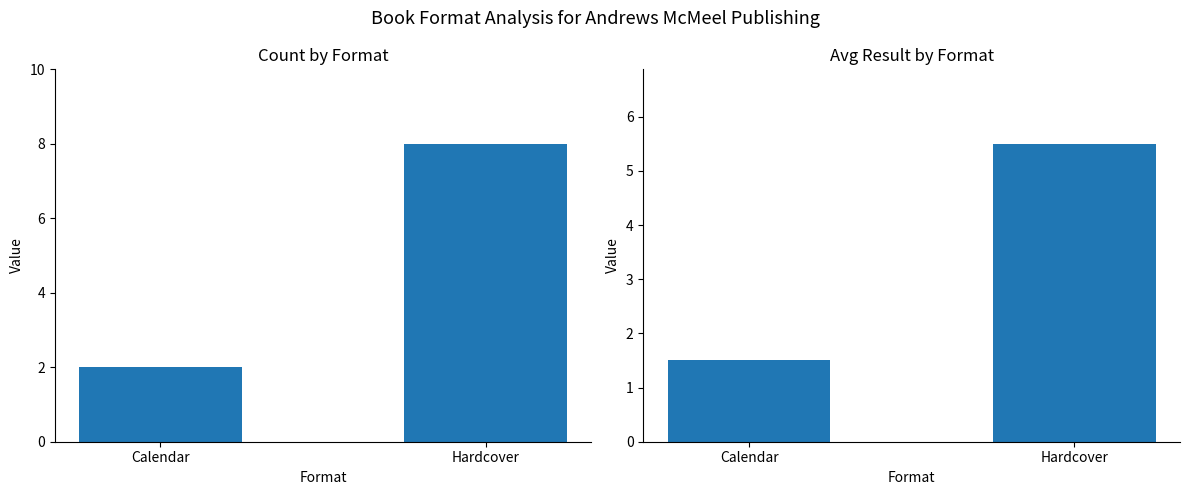

Rank the series by their maximum value, from lowest to highest.

Avg Result, Count